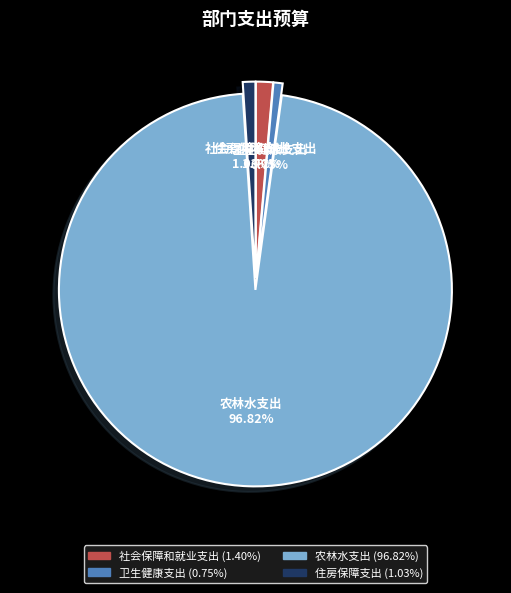

What is the total percentage of 卫生健康支出 and 住房保障支出?

1.8%